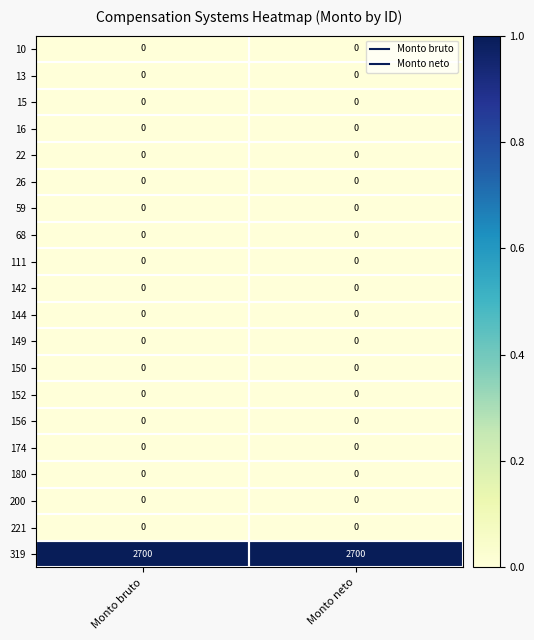

The 156 series shows 0 at Monto bruto. True or false?

True